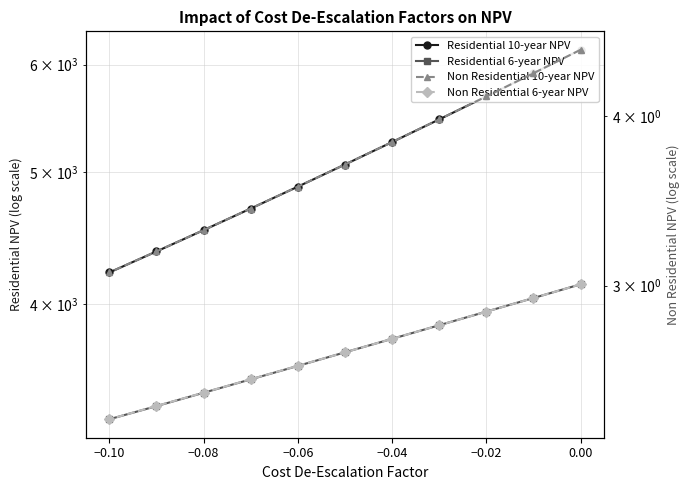

True or false: Non Residential 6-year NPV and Residential 10-year NPV cross at least once.

False